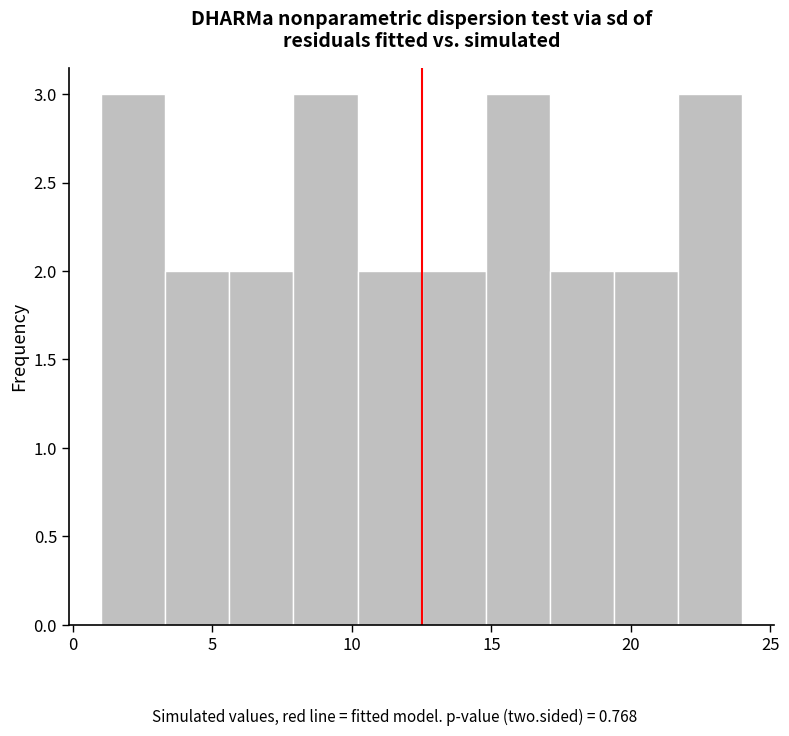

How tall is the bar that spans 1.0 to 3.3 on the x-axis? Neither the bar edges nor the heights are printed on the chart, so give them approximately, as read against the axes.

3